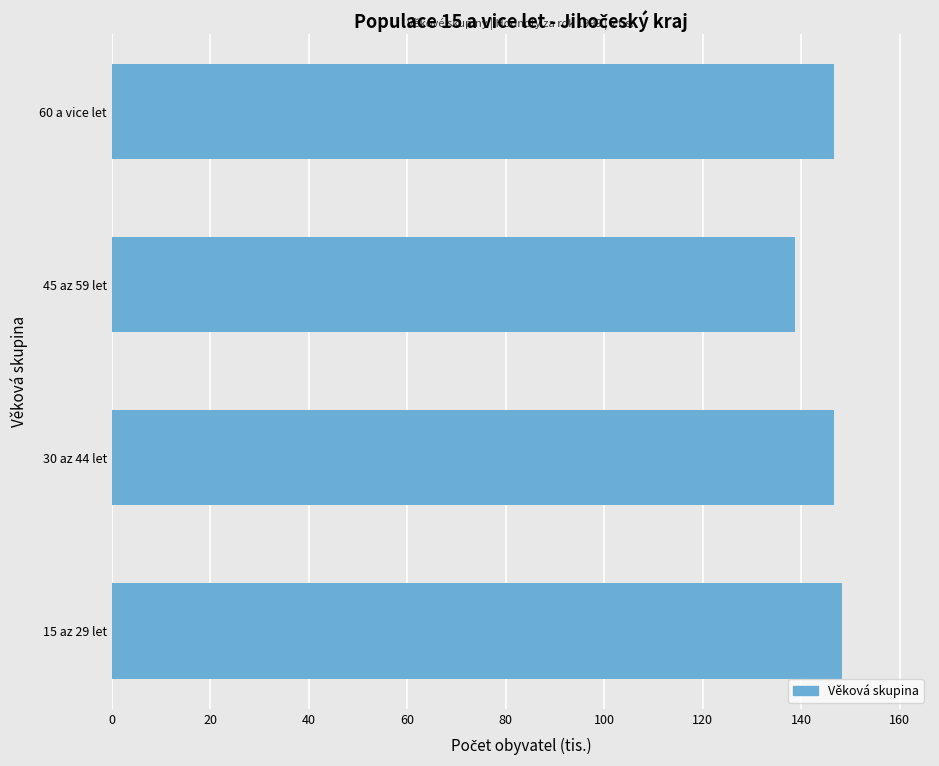

What is the average value?

145.1